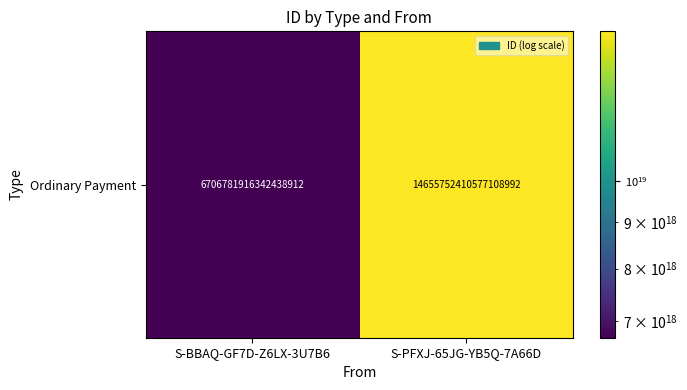

List the labels in order of value, smallest first.

S-BBAQ-GF7D-Z6LX-3U7B6, S-PFXJ-65JG-YB5Q-7A66D